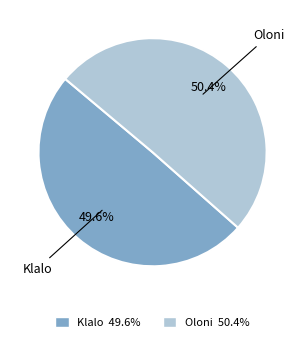

What is the largest slice in the pie chart?

Oloni